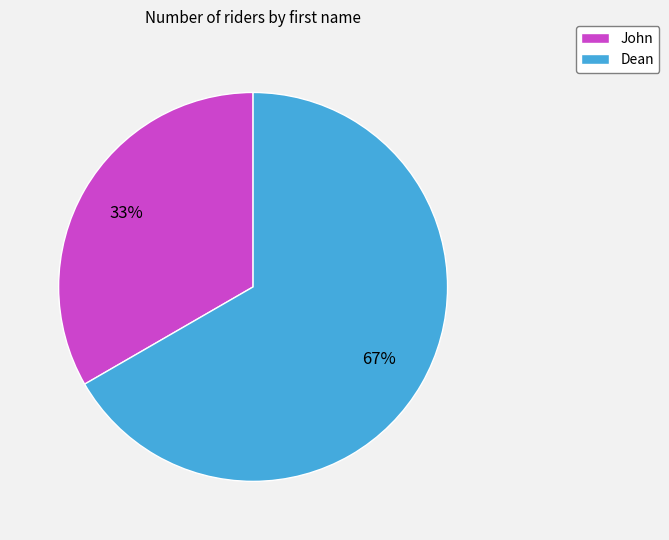

Combined, do Dean and John account for over 50%?

Yes